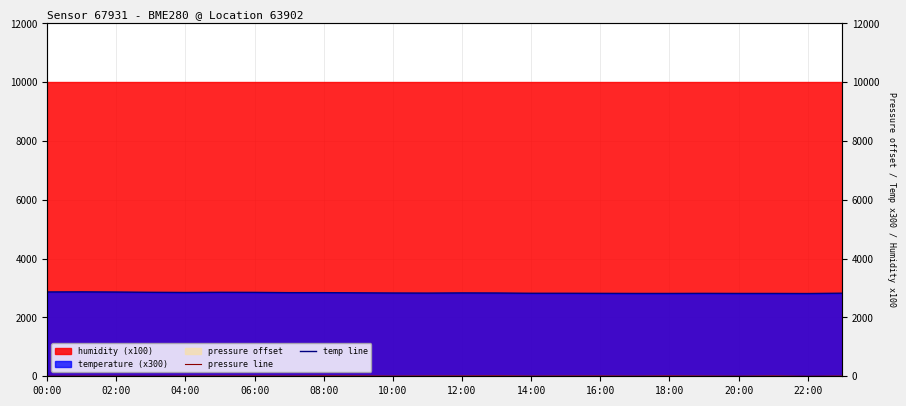

Read the pressure line value at 16:00.

10.5